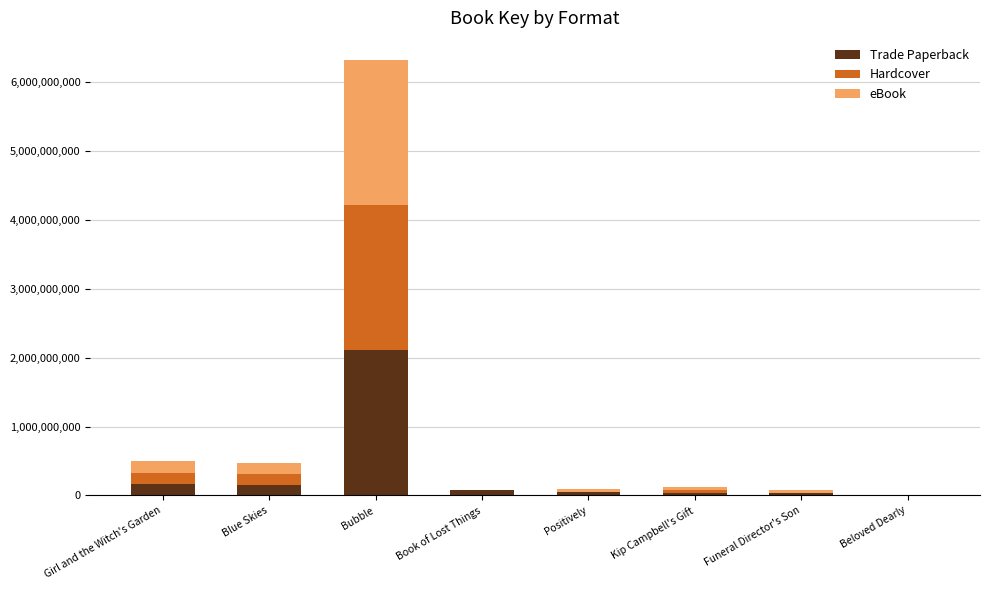

The Trade Paperback series shows 2108576140 at Bubble. True or false?

True